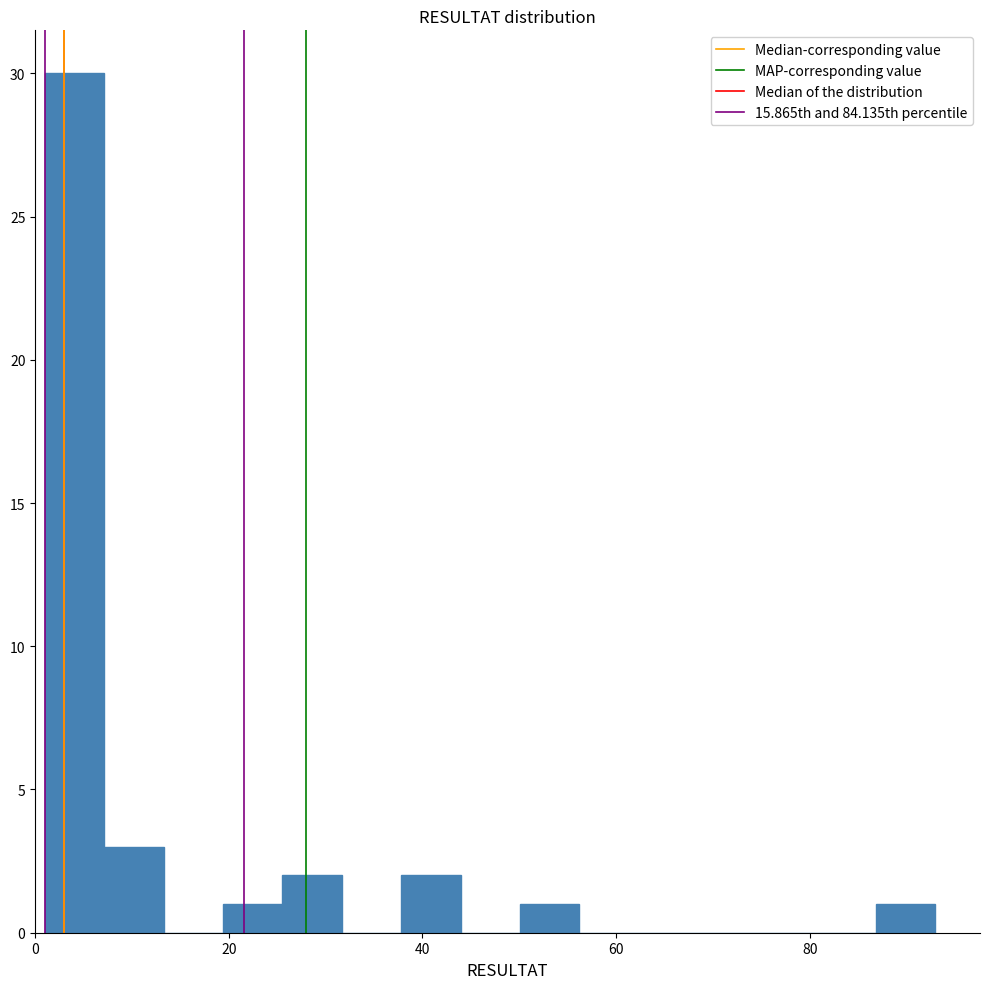

Read against the x-axis, roughly where is the centre of the tallest bar?

4